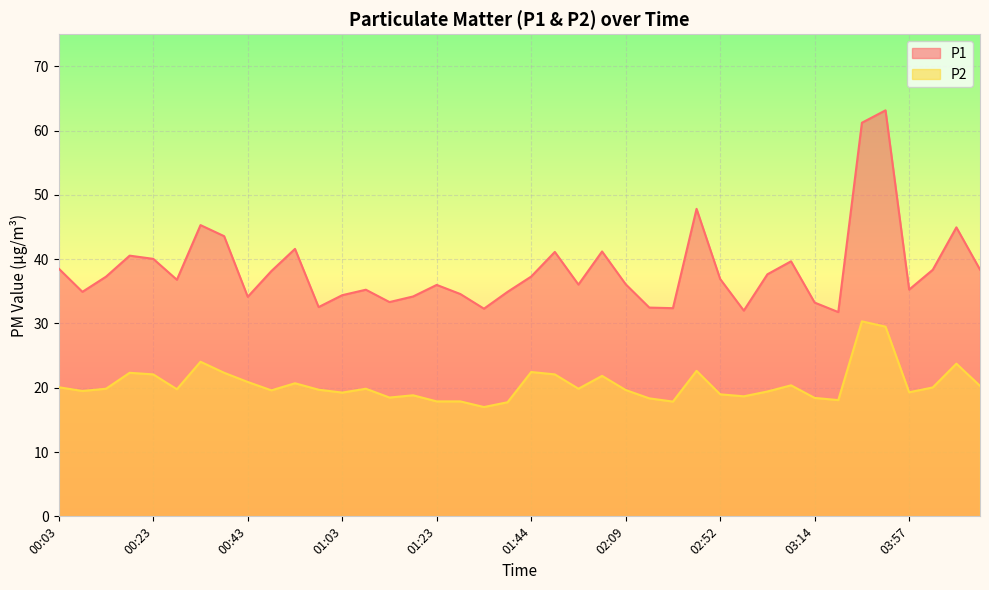

Reading left to right, list all the values displayed in this chart.

P1: 00:03=38.5	00:08=34.9	00:13=37.3	00:18=40.5	00:23=40.0	00:28=36.8	00:33=45.3	00:38=43.6	00:43=34.1	00:48=38.1	00:53=41.6	00:58=32.5	01:03=34.4	01:08=35.2	01:13=33.3	01:18=34.2	01:23=36.0	01:28=34.6	01:33=32.3	01:38=34.9	01:44=37.3	01:49=41.1	01:54=36.0	01:59=41.2	02:09=36.1	02:14=32.5	02:41=32.4	02:47=47.8	02:52=36.9	02:58=32.0	03:03=37.6	03:08=39.7	03:14=33.2	03:41=31.8	03:47=61.2	03:52=63.1	03:57=35.3	04:02=38.4	04:08=45.0	04:13=38.4
P2: 00:03=20.1	00:08=19.5	00:13=19.9	00:18=22.3	00:23=22.1	00:28=19.8	00:33=24.1	00:38=22.3	00:43=20.9	00:48=19.6	00:53=20.7	00:58=19.7	01:03=19.2	01:08=19.9	01:13=18.5	01:18=18.8	01:23=17.9	01:28=17.9	01:33=17.0	01:38=17.8	01:44=22.4	01:49=22.1	01:54=19.9	01:59=21.9	02:09=19.6	02:14=18.4	02:41=17.9	02:47=22.6	02:52=19.0	02:58=18.7	03:03=19.4	03:08=20.4	03:14=18.4	03:41=18.1	03:47=30.3	03:52=29.5	03:57=19.3	04:02=20.1	04:08=23.8	04:13=20.3